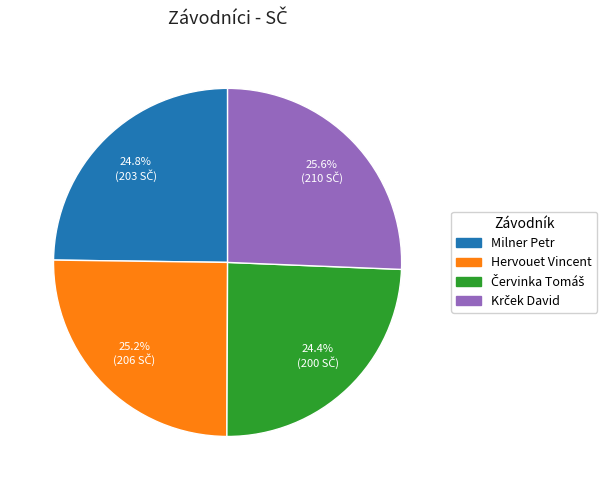

True or false: Hervouet Vincent accounts for 40% of the total.

False